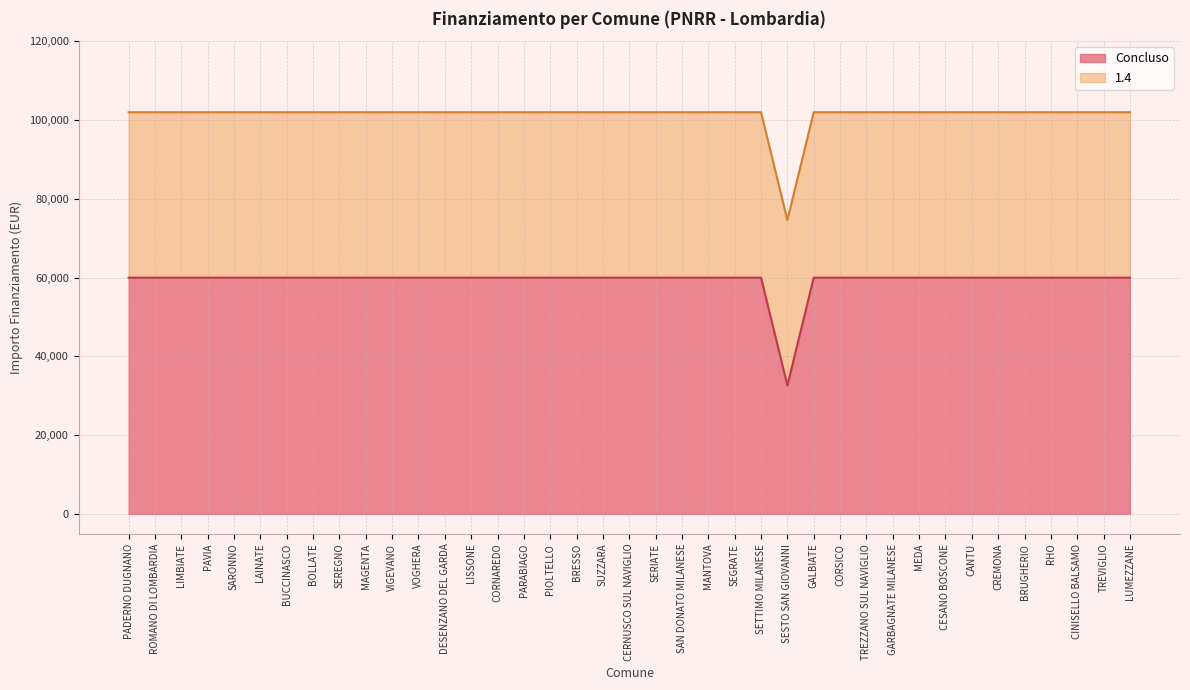

What is the sum of the values at CESANO BOSCONE and PADERNO DUGNANO?

119932